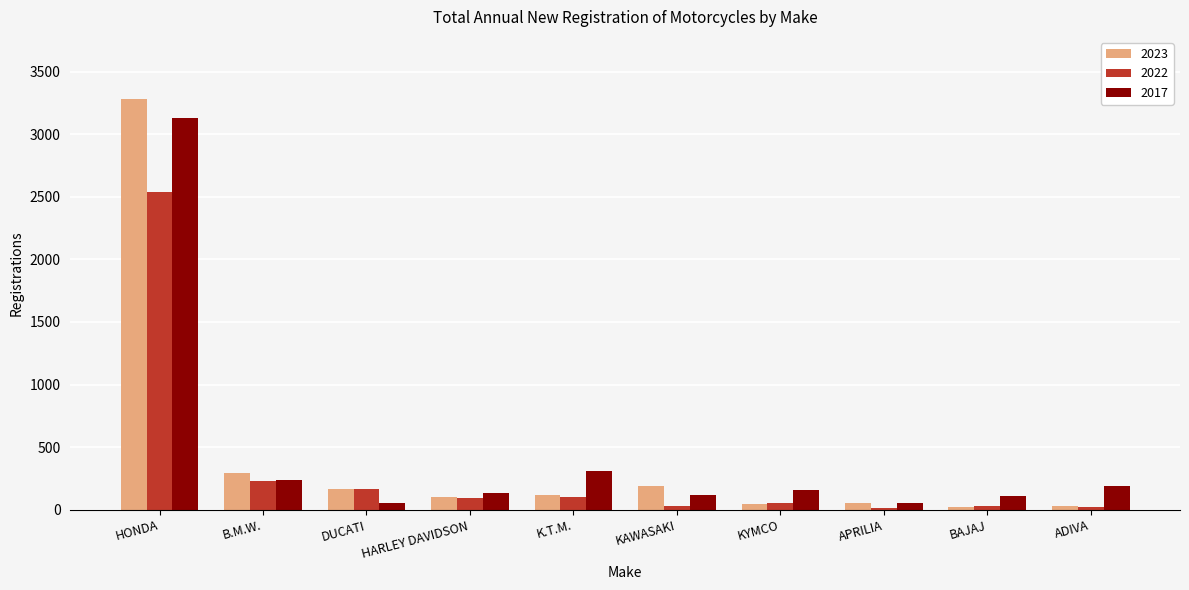

How many data points does each series have?

10